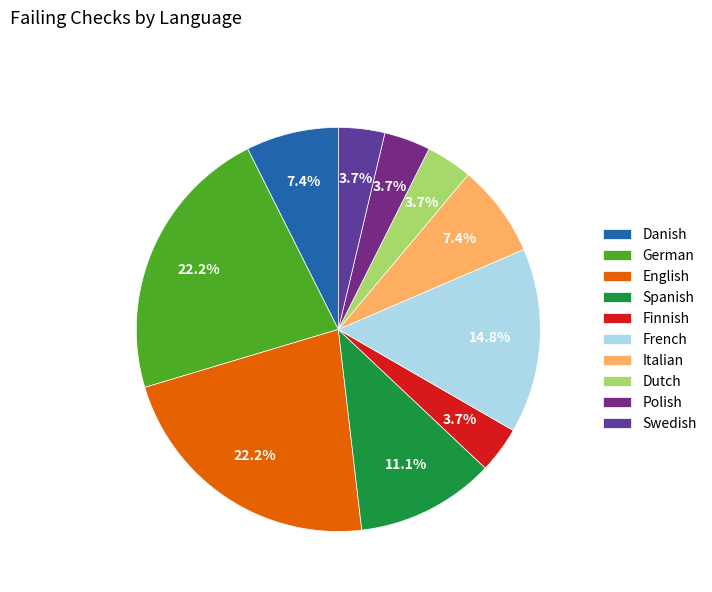

The Swedish slice represents 4% of the pie. True or false?

True